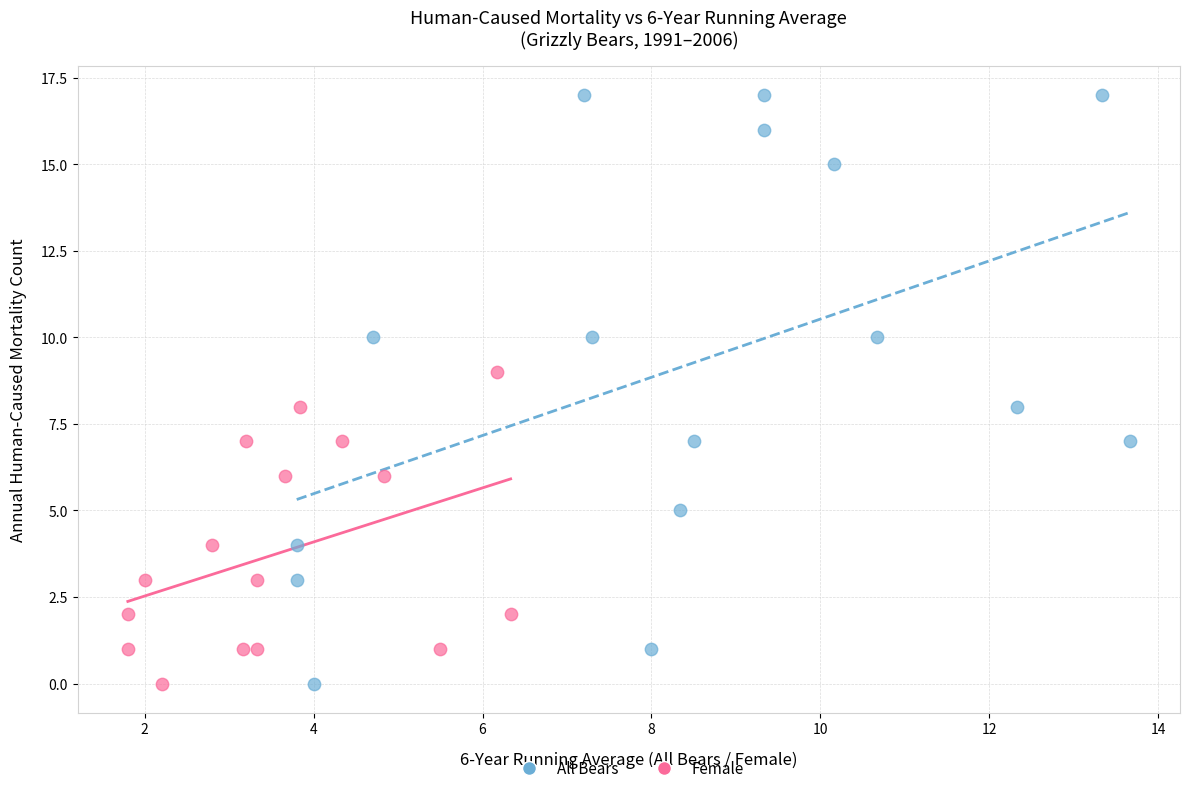

Which series reaches the maximum Y coordinate?

All Bears